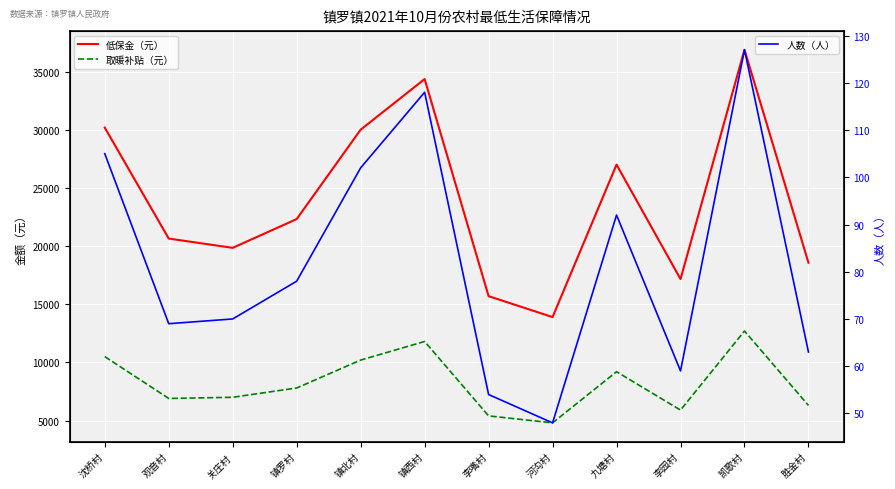

The value of 取暖补贴（元） at 镇罗村 is 7800. True or false?

True